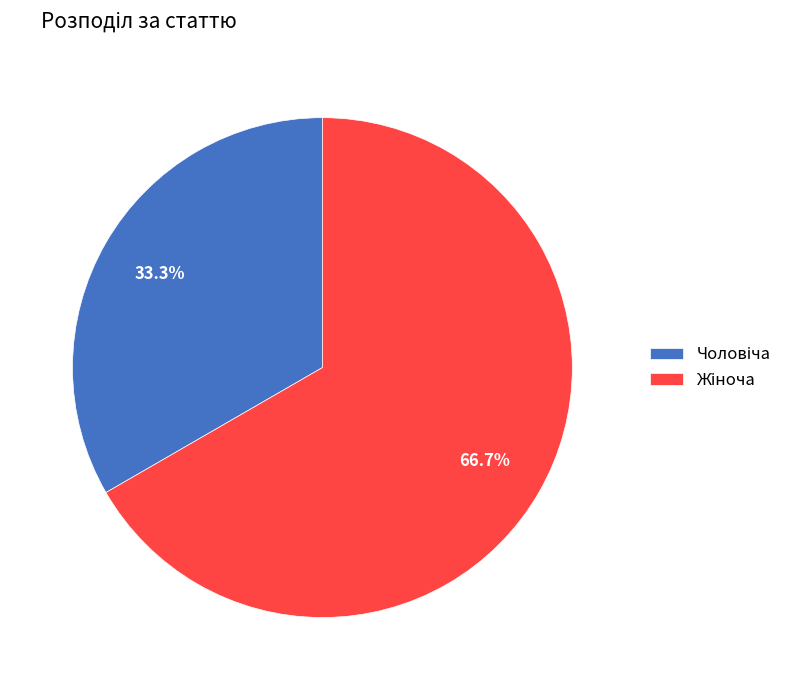

Does any single category account for the majority?

Yes